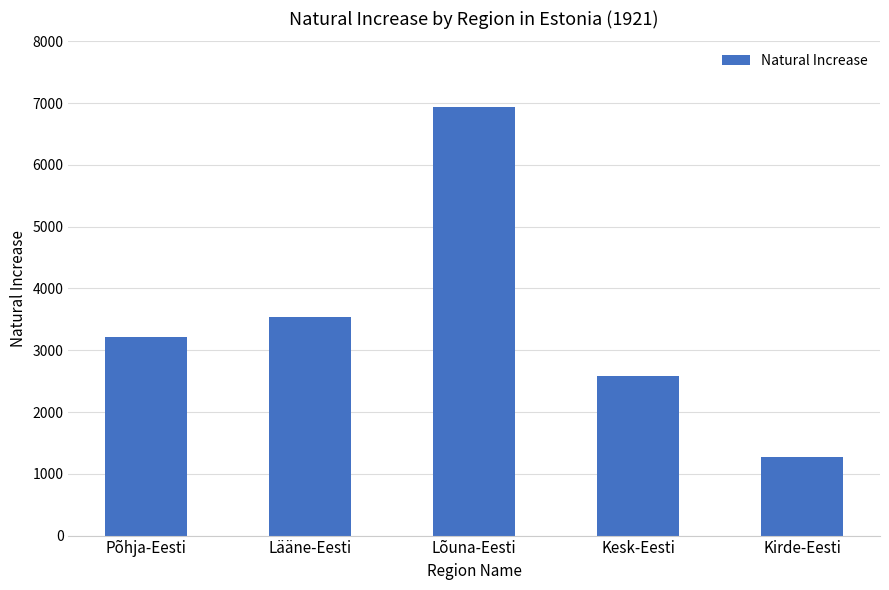

What is the value of the 5th bar from the left?

1280